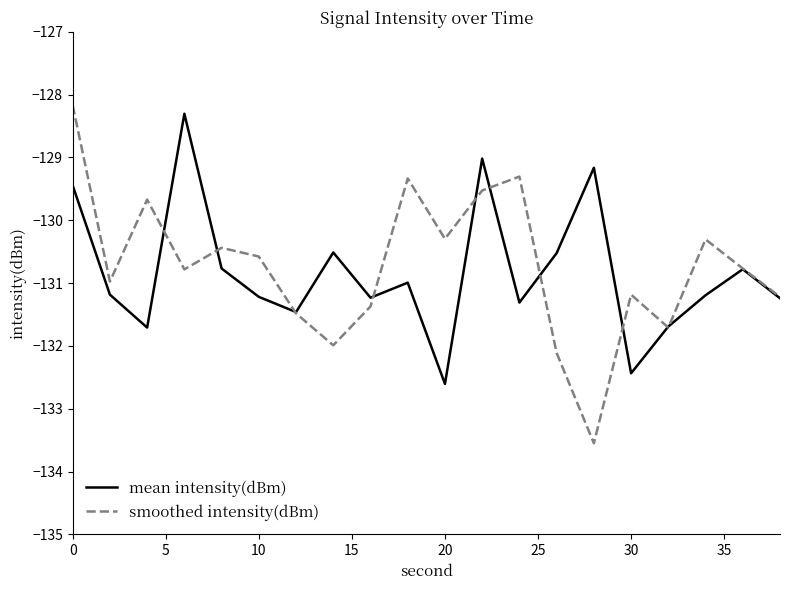

Reading left to right, what are all the values shown in this chart?

mean intensity(dBm): -129.4	-131.2	-131.7	-128.3	-130.8	-131.2	-131.5	-130.5	-131.2	-131.0	-132.6	-129.0	-131.3	-130.5	-129.2	-132.4	-131.7	-131.2	-130.8	-131.2
smoothed intensity(dBm): -128.2	-131.0	-129.7	-130.8	-130.4	-130.6	-131.5	-132.0	-131.4	-129.3	-130.3	-129.5	-129.3	-132.1	-133.5	-131.2	-131.7	-130.3	-130.8	-131.2